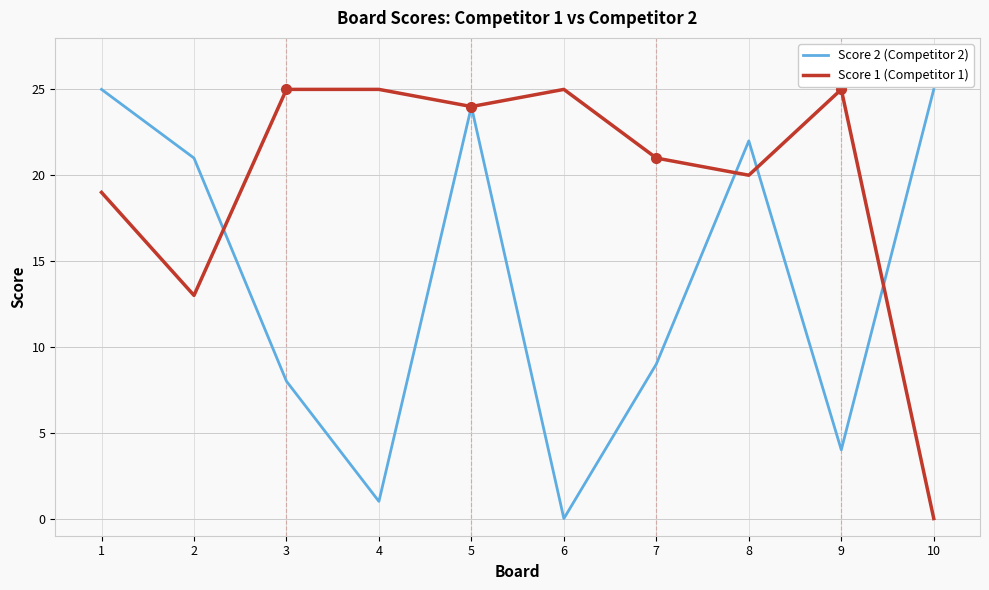

True or false: Score 2 (Competitor 2) has more than 0 interior local peaks.

True